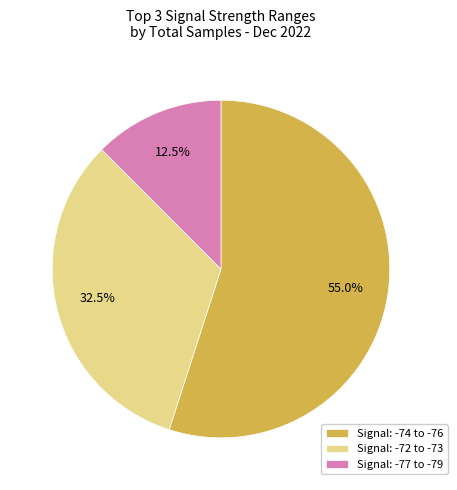

What is the smallest slice in the pie chart?

Signal: -77 to -79